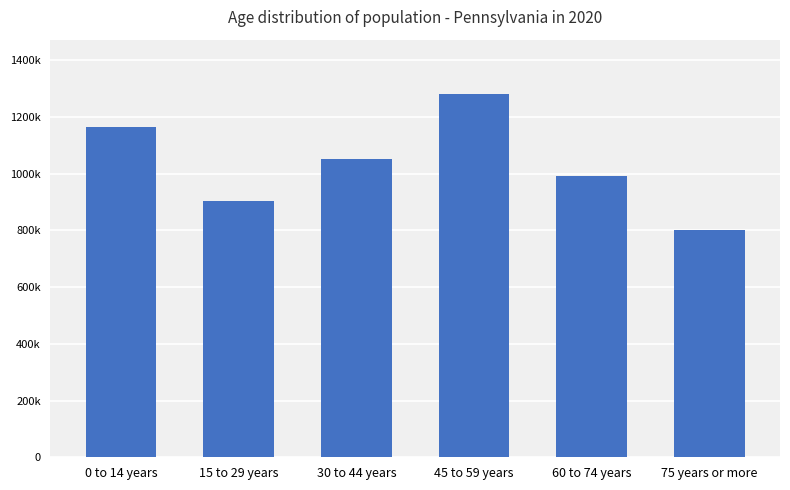

Rank the categories by value from lowest to highest.

75 years or more, 15 to 29 years, 60 to 74 years, 30 to 44 years, 0 to 14 years, 45 to 59 years